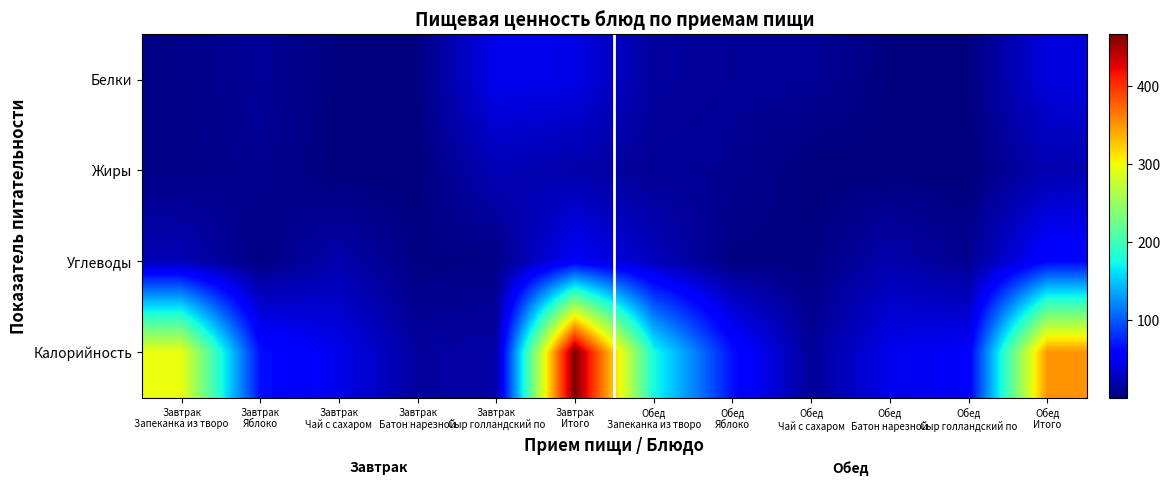

What is the total value across all series at Обед
Батон нарезной?

67.9